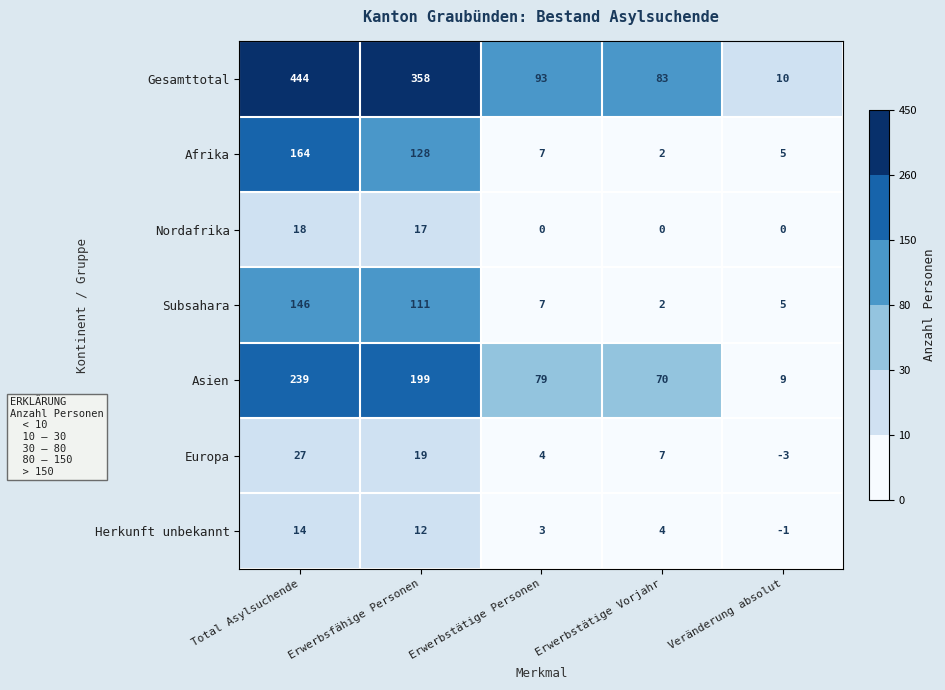

What is the sum of all Subsahara values?

271